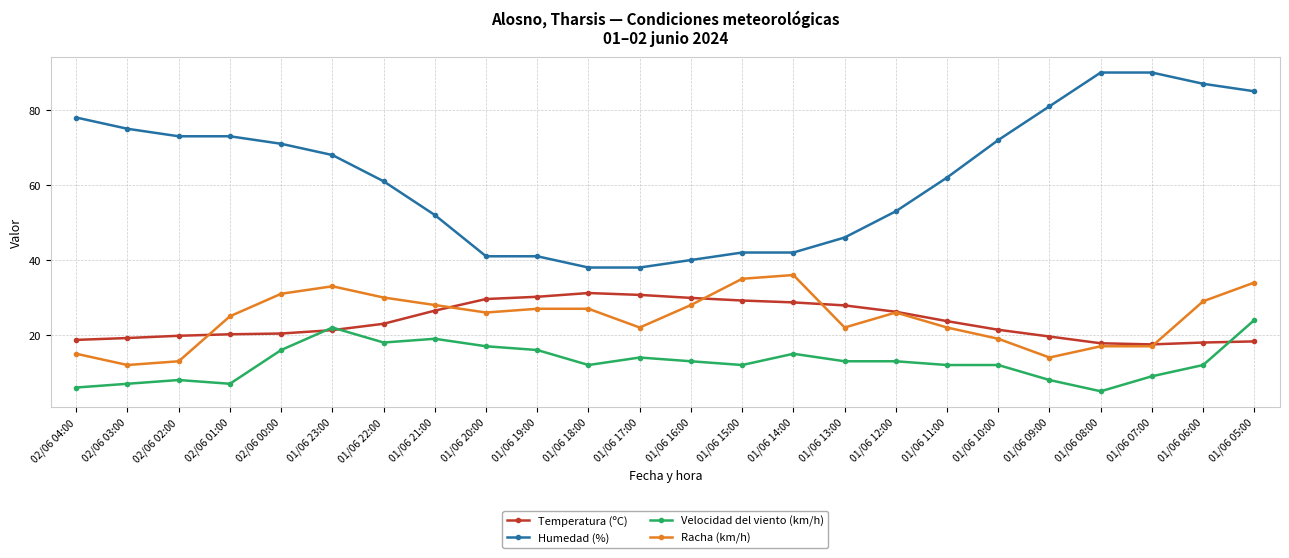

What is the lowest value of the Racha (km/h) series?

12.0